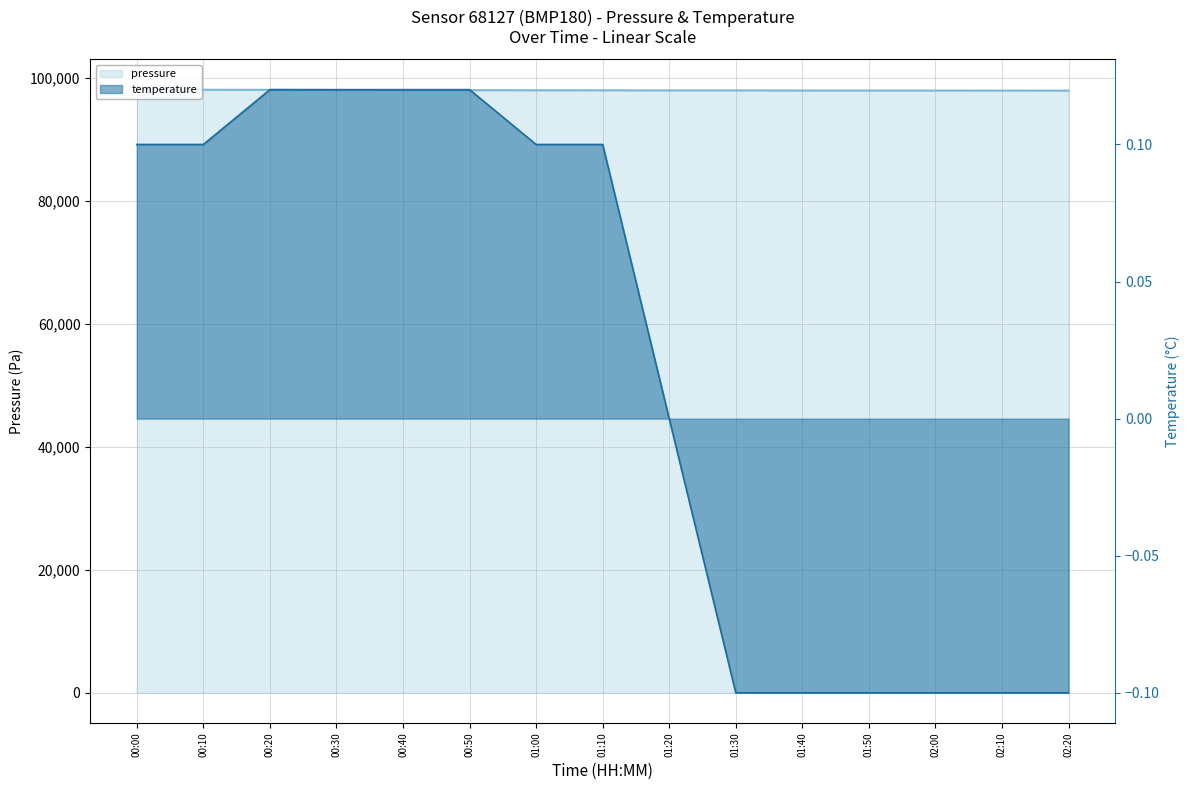

Where is pressure nearest to the value 98005?

00:50